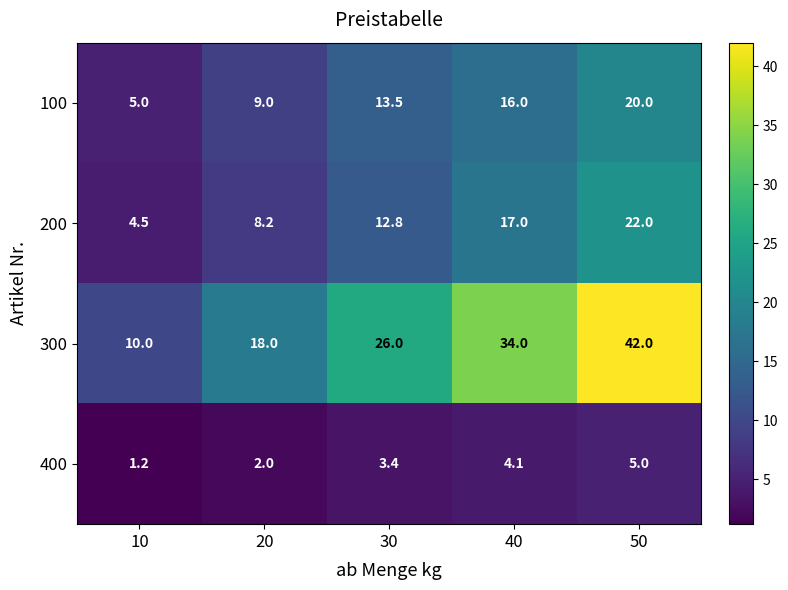

List the labels in order of 300 value, largest first.

50, 40, 30, 20, 10